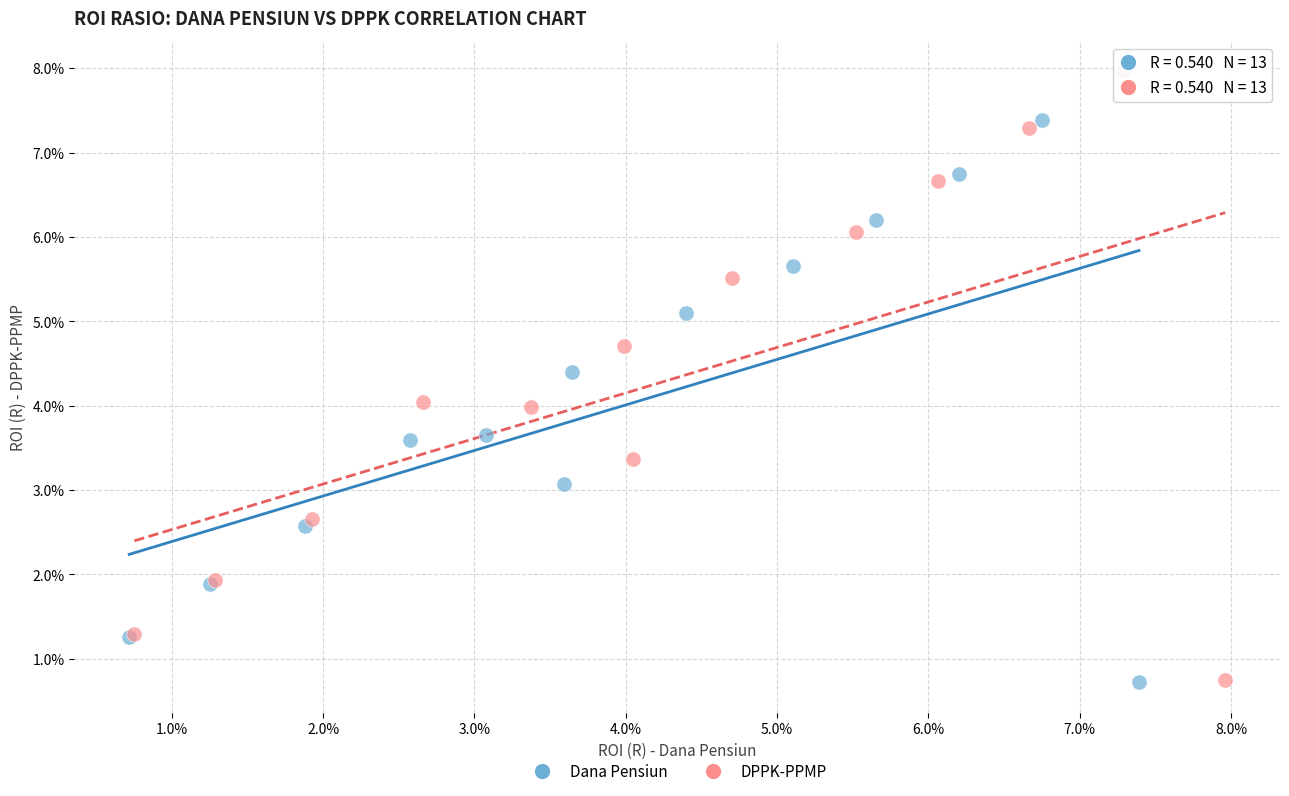

Which series has the widest spread of Y values?

DPPK-PPMP